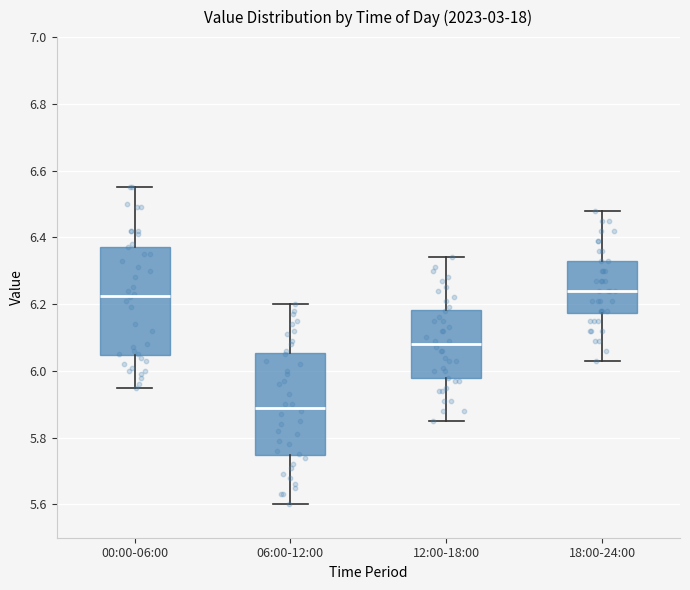

Where does the upper whisker of the box for 00:00-06:00 end on the y-axis? The values are not printed on the chart, so give them approximately, as read against the axis.

6.56